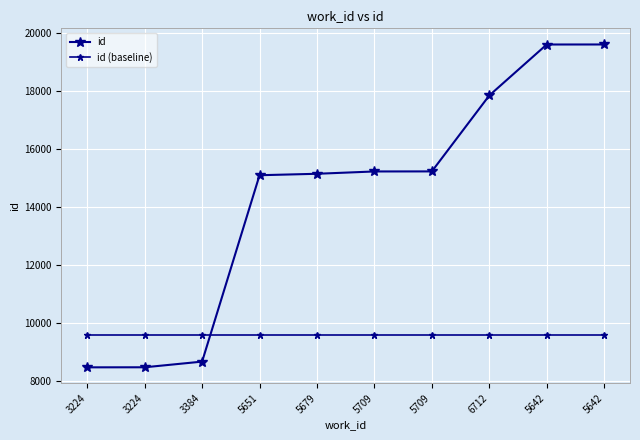

What is the smallest value displayed?

8466.0